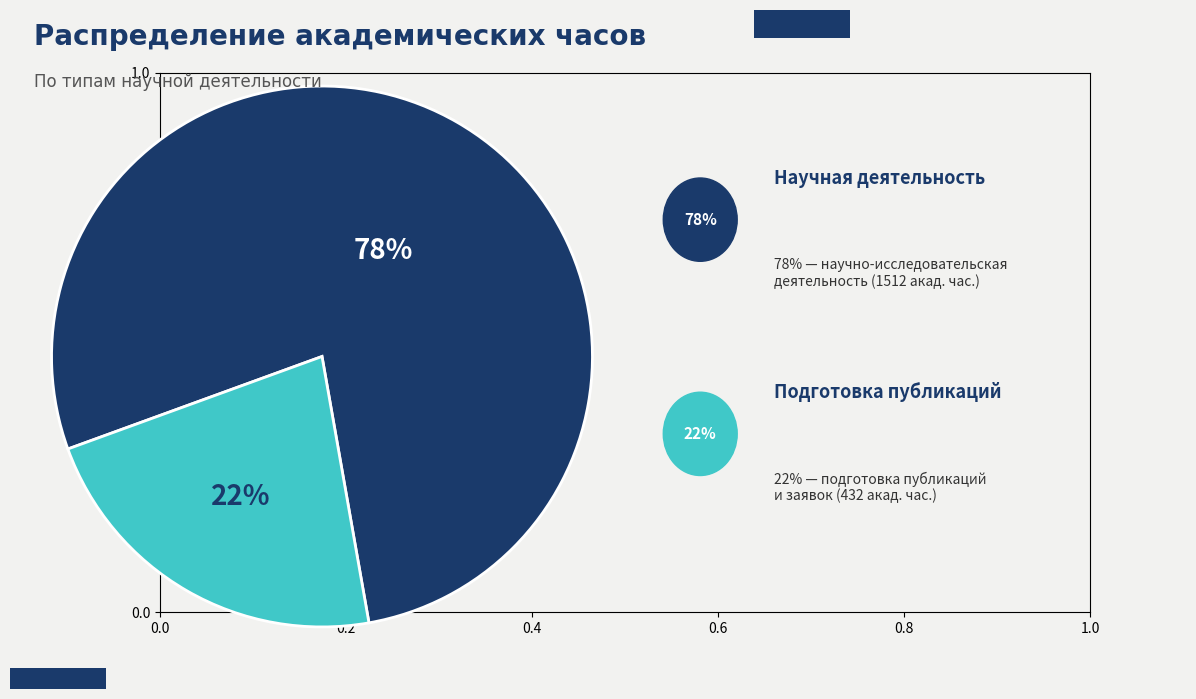

Is there any slice that represents more than half of the pie?

Yes